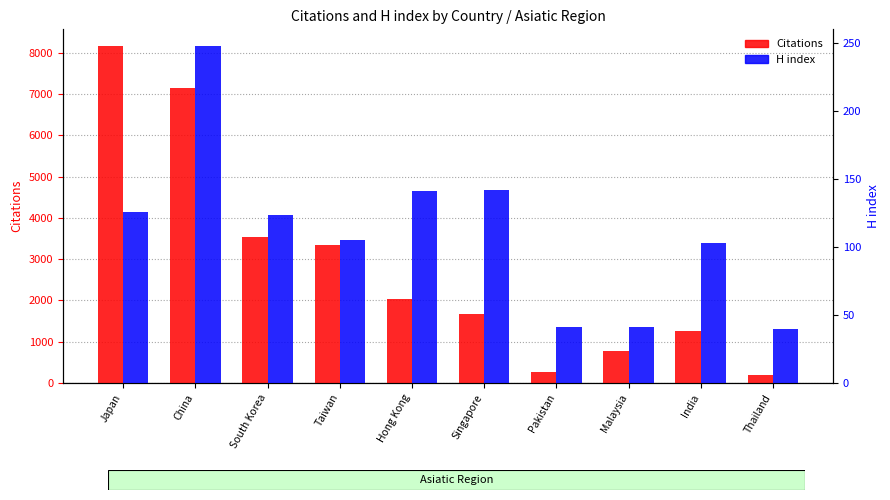

What is the label of the 9th bar from the right?

China